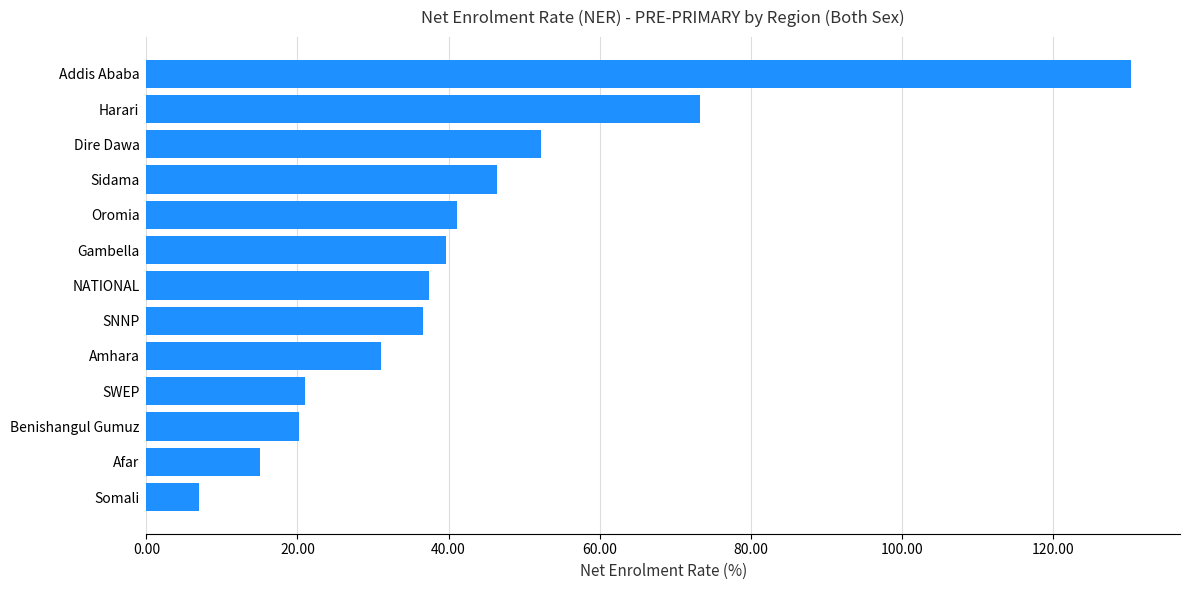

What is the label of the 7th bar from the bottom?

NATIONAL